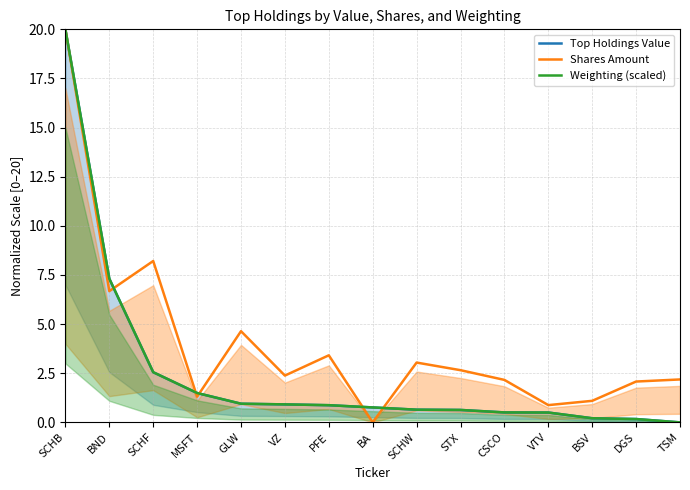

What is the difference between the maximum and minimum values in the Top Holdings Value series?

20.0